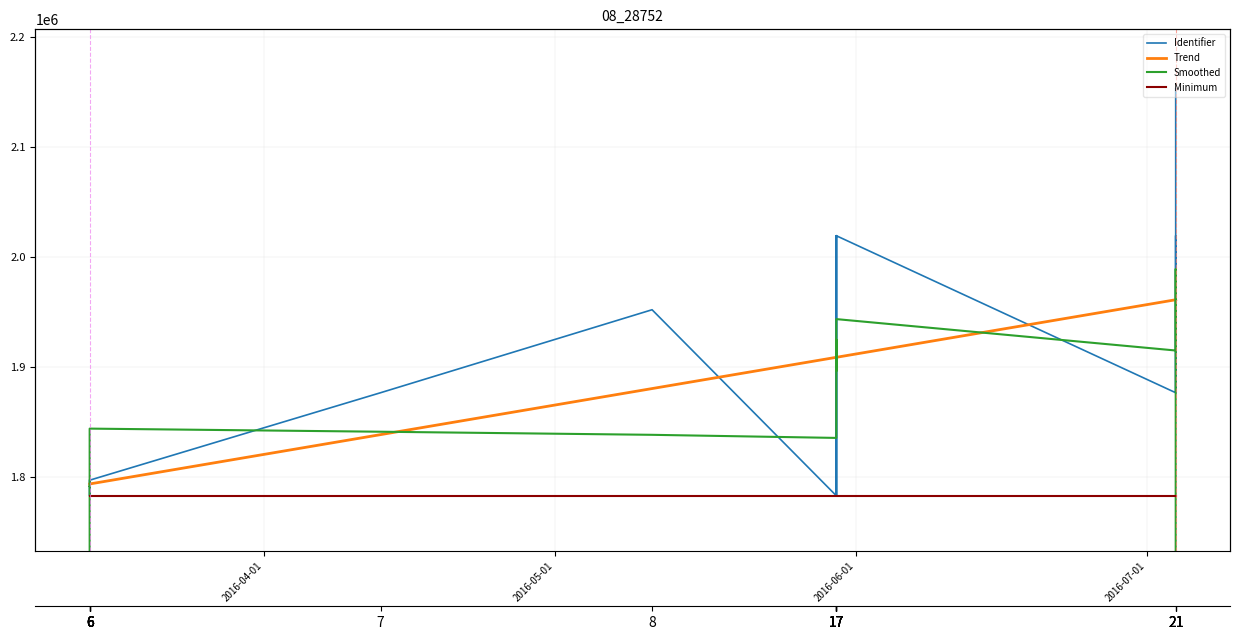

What is the average value of the Trend series?

1877440.2